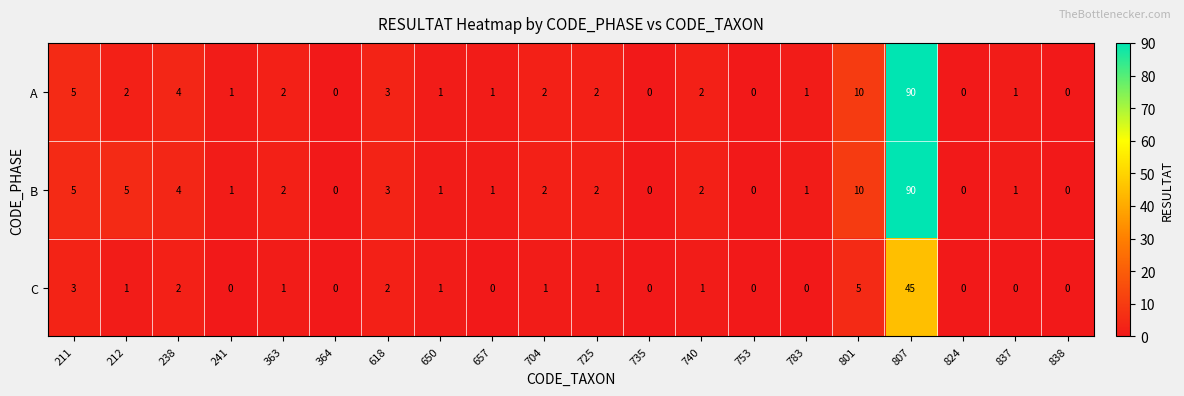

Where is B nearest to the value 45?

801